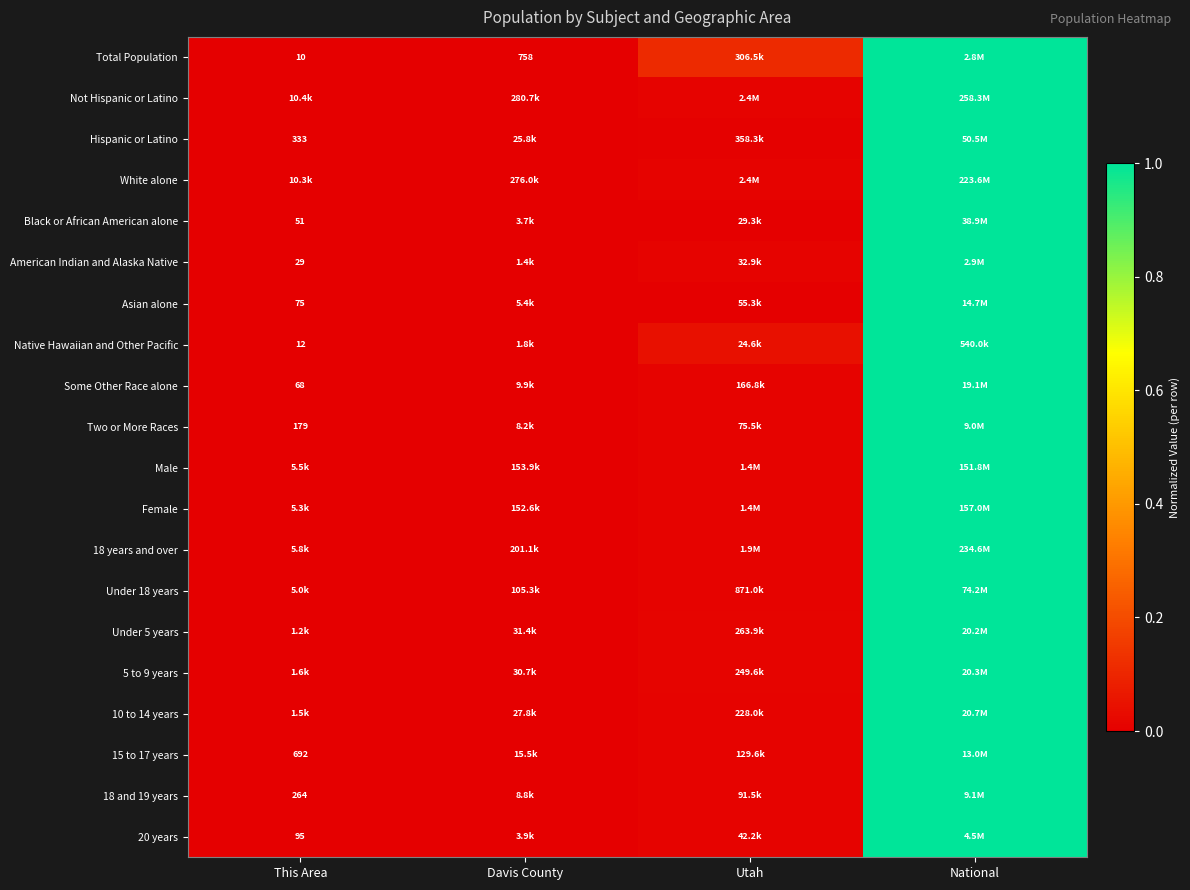

What value does the Under 5 years series have at National?

1.0